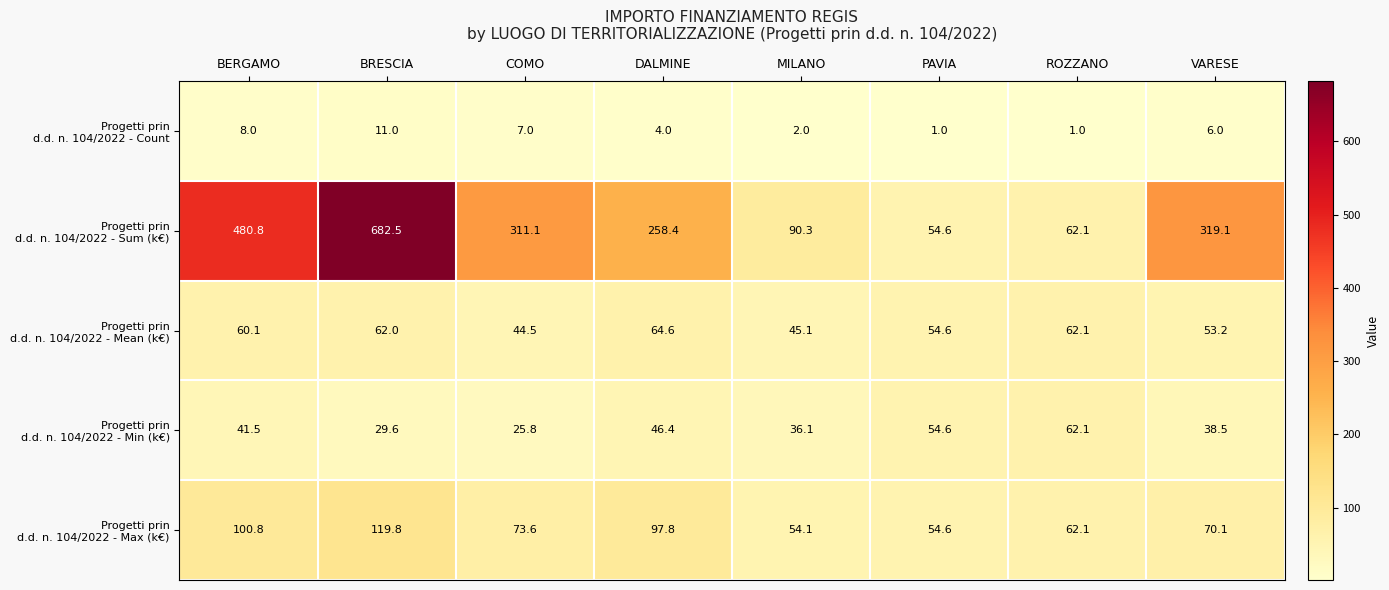

How many series are shown in this chart?

5